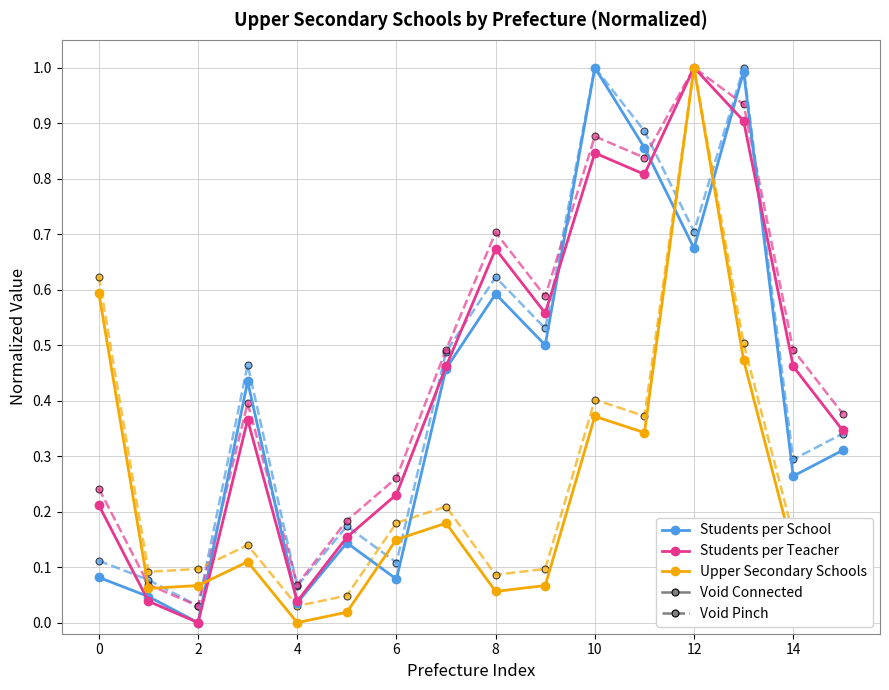

What is the approximate value of Students per Teacher at 9?

0.6